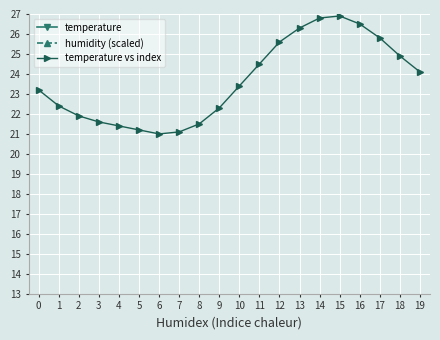

What are all the series names shown in the legend?

temperature, humidity (scaled), temperature vs index